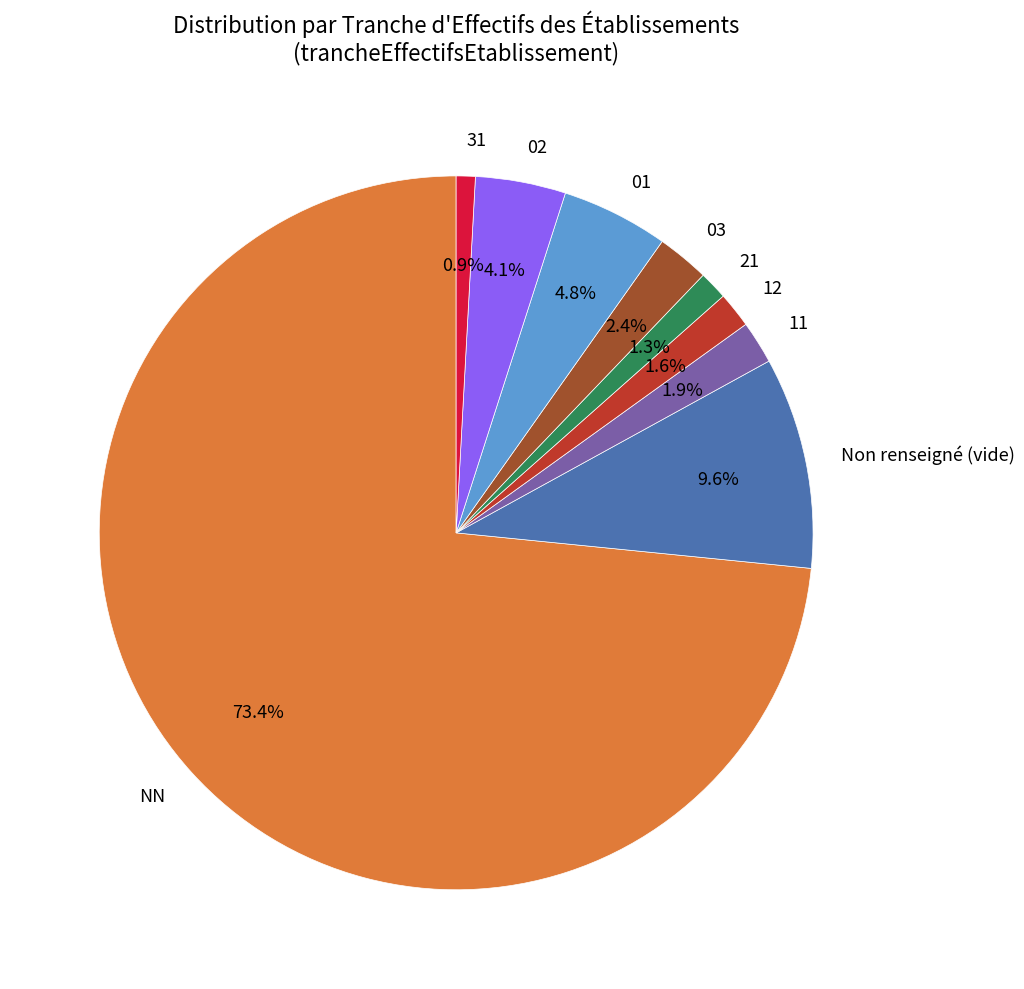

True or false: 21 accounts for 1% of the total.

True